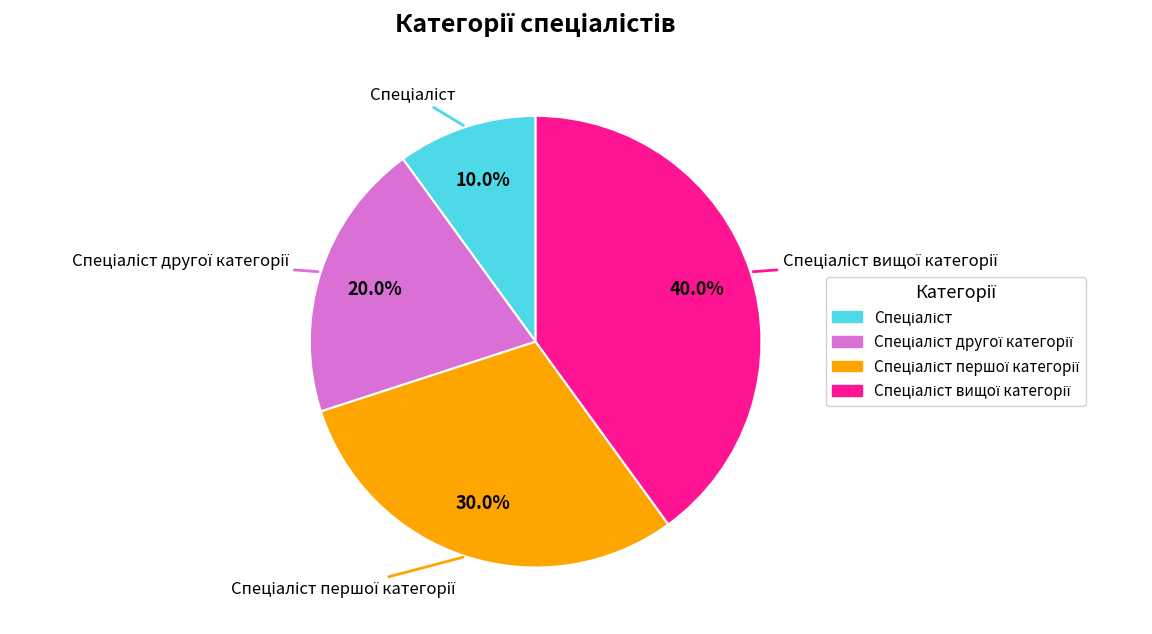

Does any single category account for the majority?

No